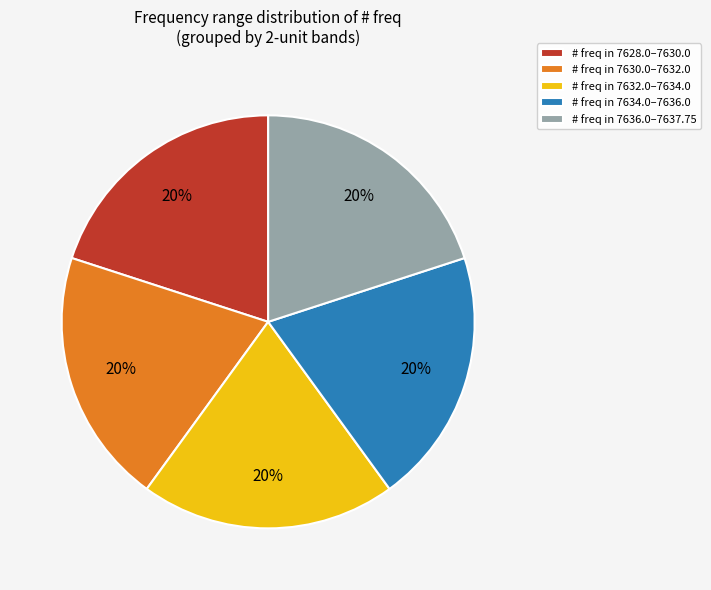

Combined, do # freq in 7630.0–7632.0 and # freq in 7632.0–7634.0 account for over 50%?

No